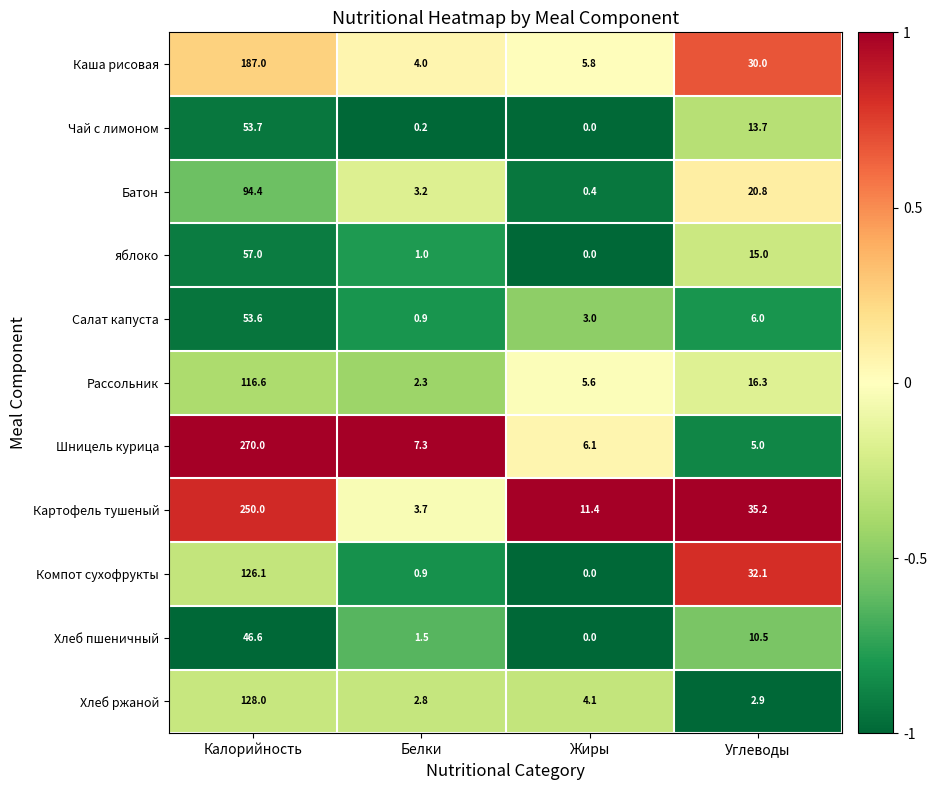

How many series are shown in this chart?

11